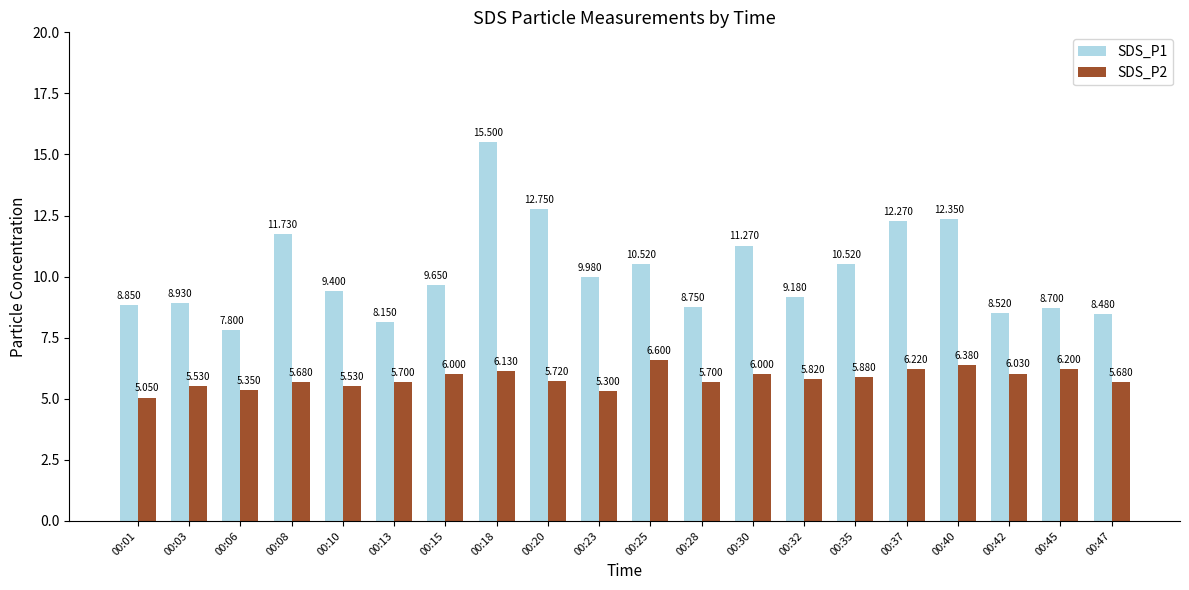

Is the value of SDS_P1 at 00:06 greater than the value of SDS_P2 at 00:25?

Yes